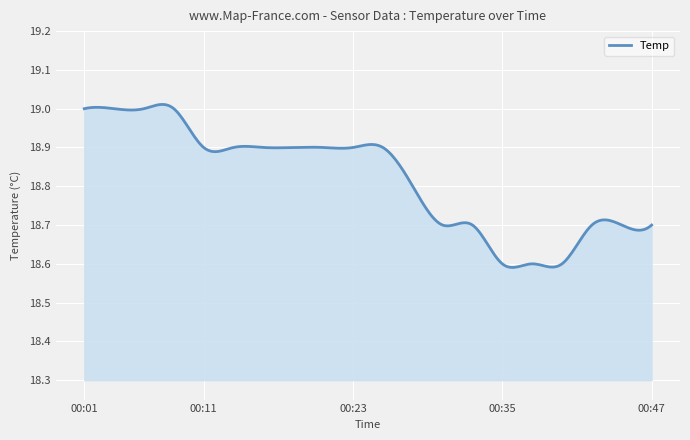

What is the difference between the maximum and minimum values?

0.4